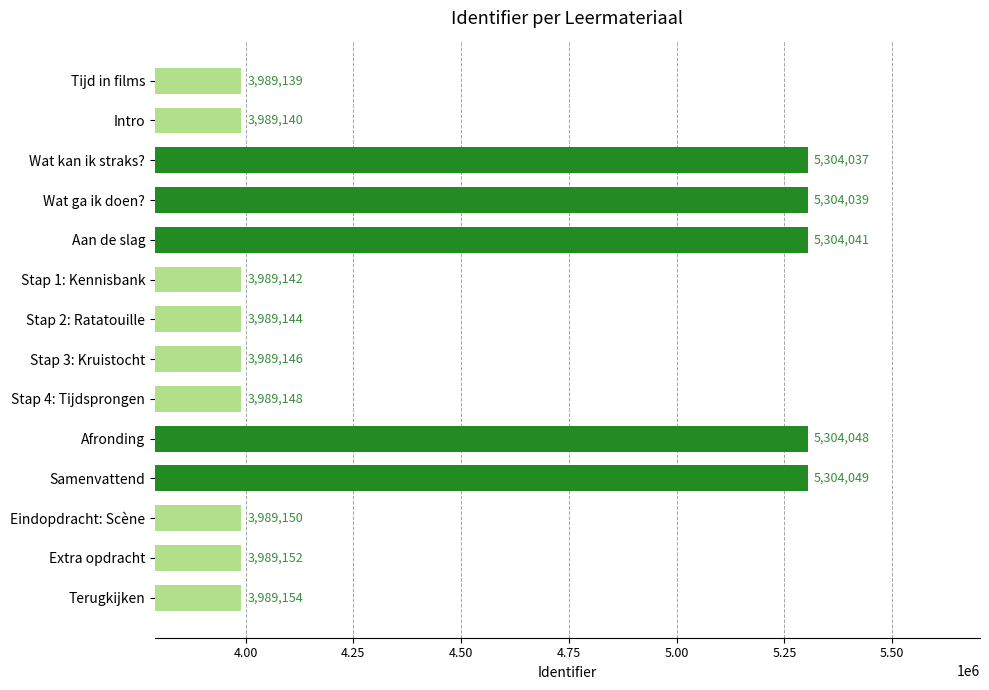

True or false: the data shows 7764321 at Wat kan ik straks?.

False